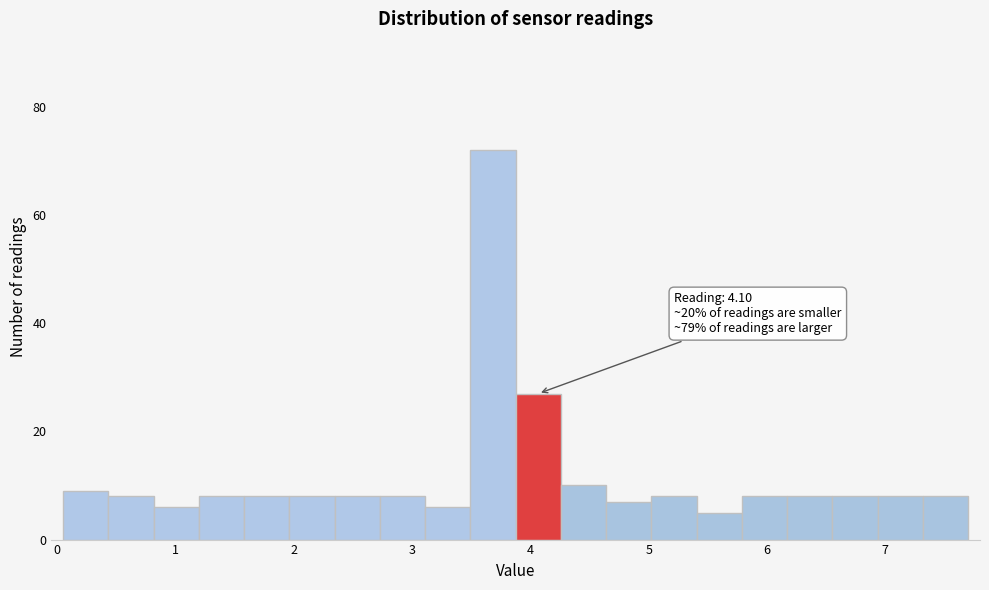

Around what value on the x-axis is the tallest bar? Give the approximate position of its centre, as read against the axis.

3.7